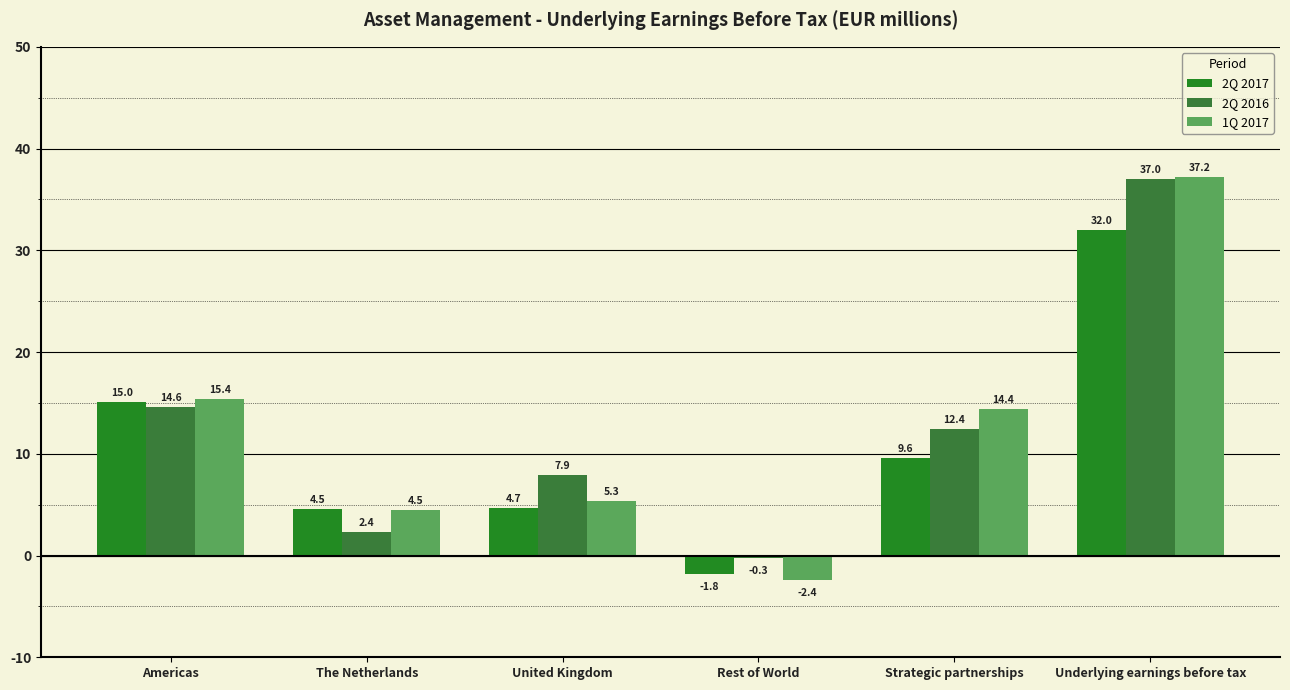

Which series changed the most between Americas and United Kingdom?

2Q 2017